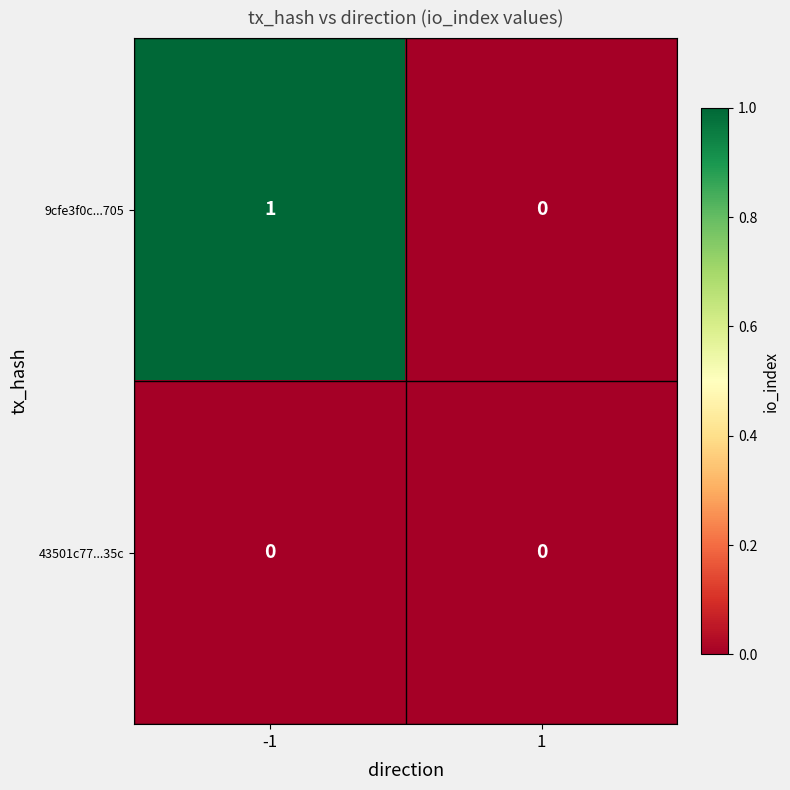

The 9cfe3f0c...705 series shows 1 at -1. True or false?

True